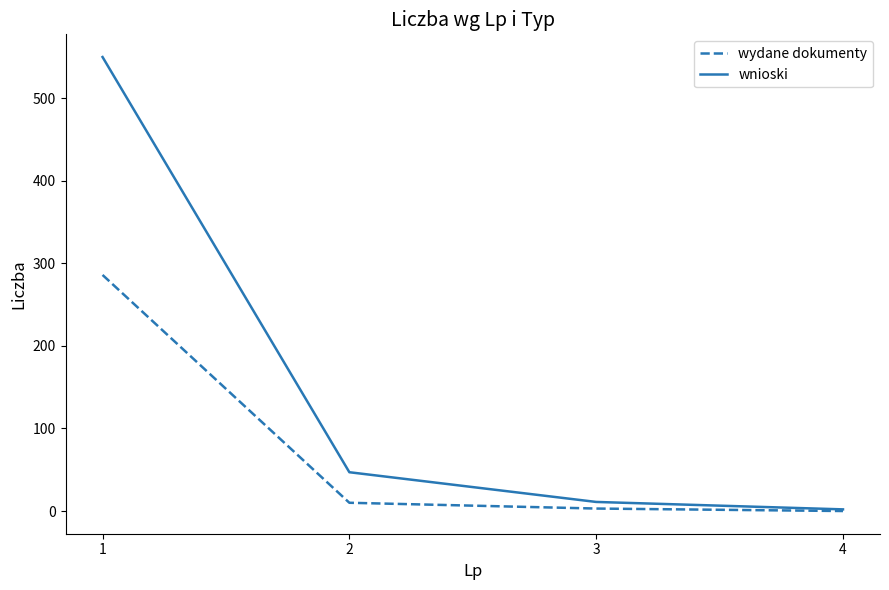

Which series has the largest range (max minus min)?

wnioski